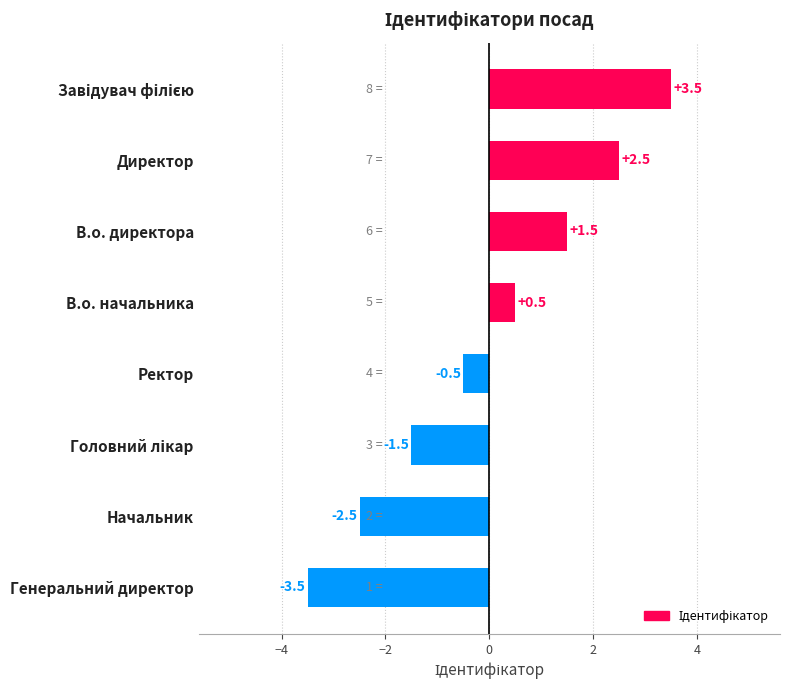

Is it true that the value at В.о. директора is 1.5?

True